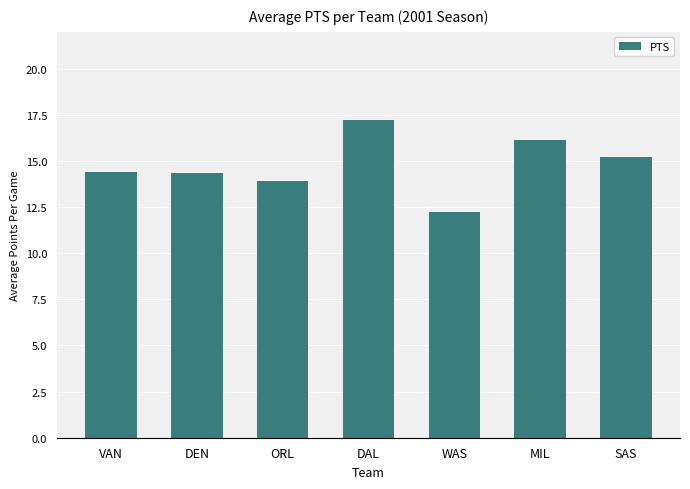

True or false: the data shows 14.4 at VAN.

True